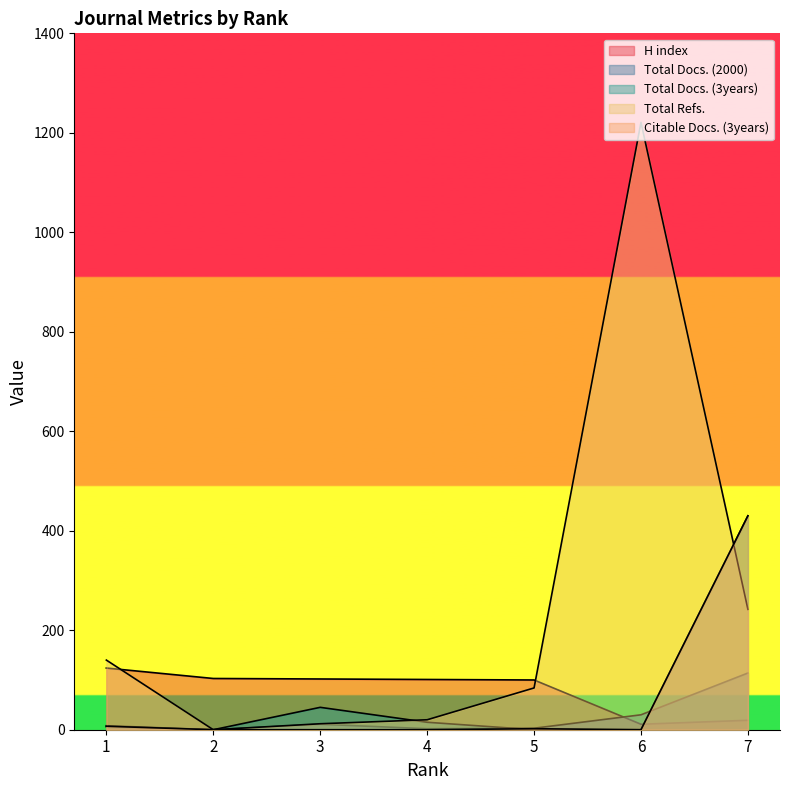

True or false: Total Docs. (2000) has more than 2 points higher than both neighbors.

False